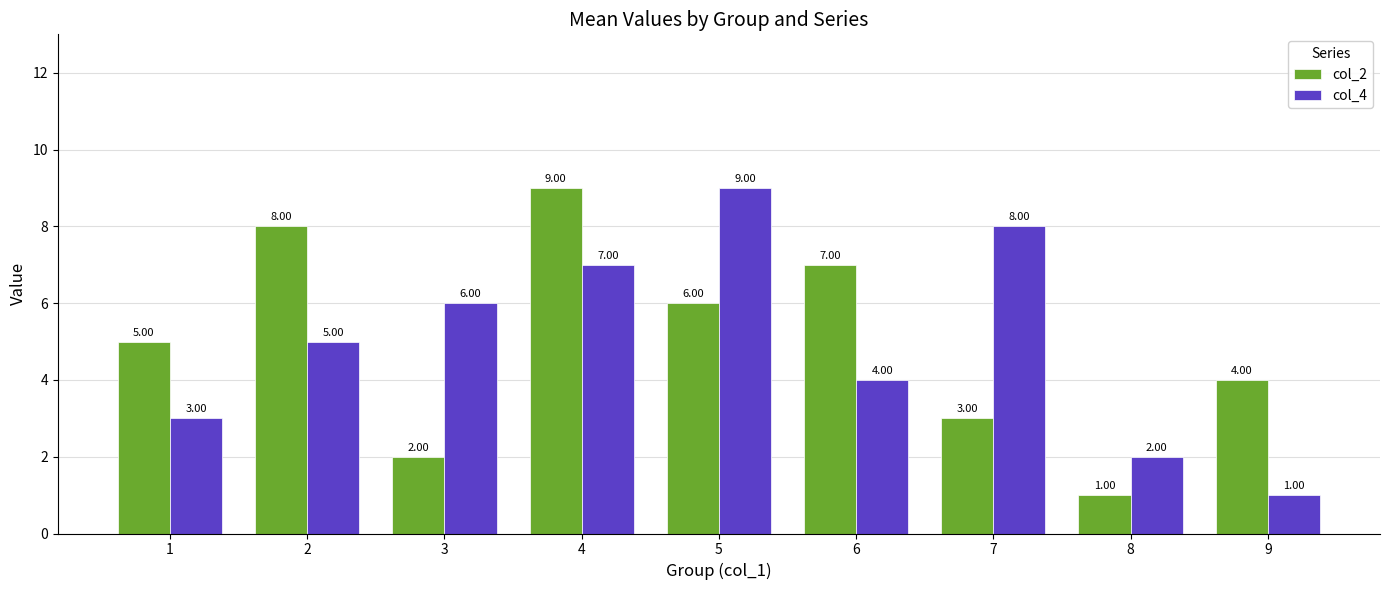

Reading right to left, transcribe all the data shown in this chart.

col_2: 4	1	3	7	6	9	2	8	5
col_4: 1	2	8	4	9	7	6	5	3